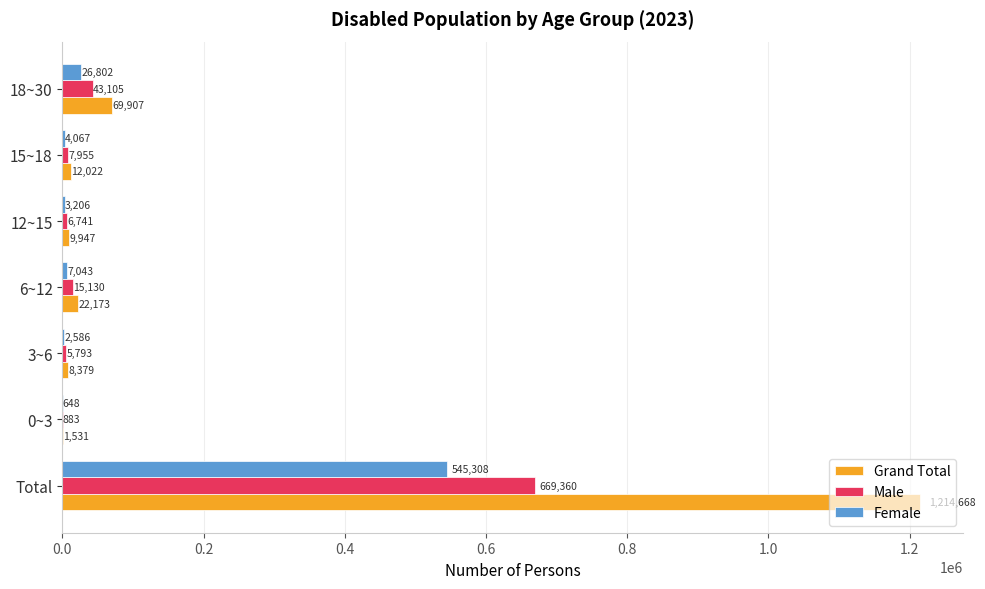

What is the highest value of the Male series?

669360